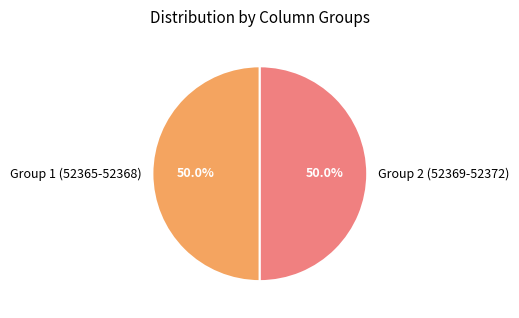

What percentage is NOT represented by Group 2 (52369-52372)?

50.0%